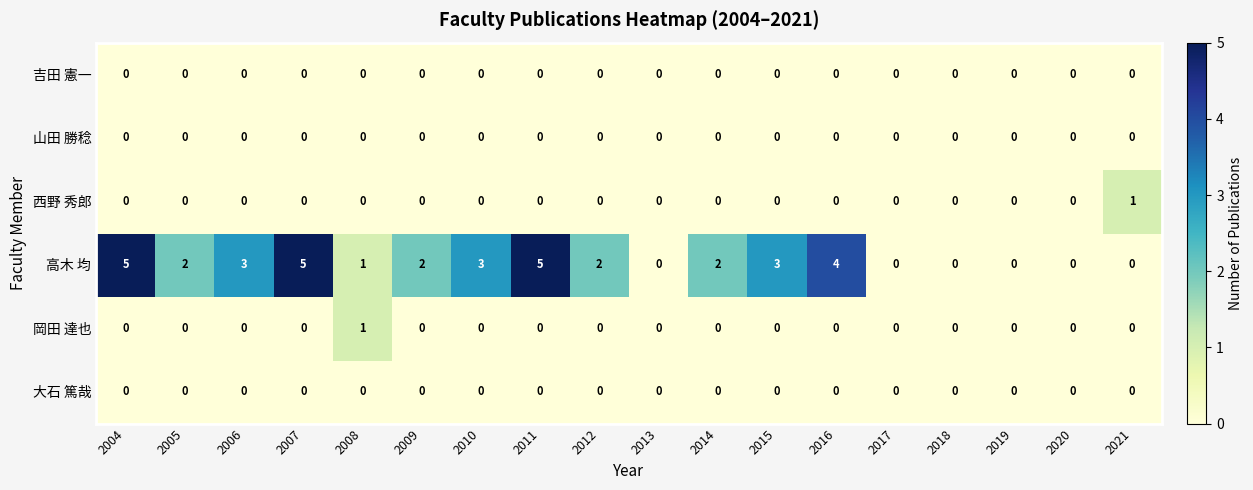

Which series changed the most between 2004 and 2006?

高木 均